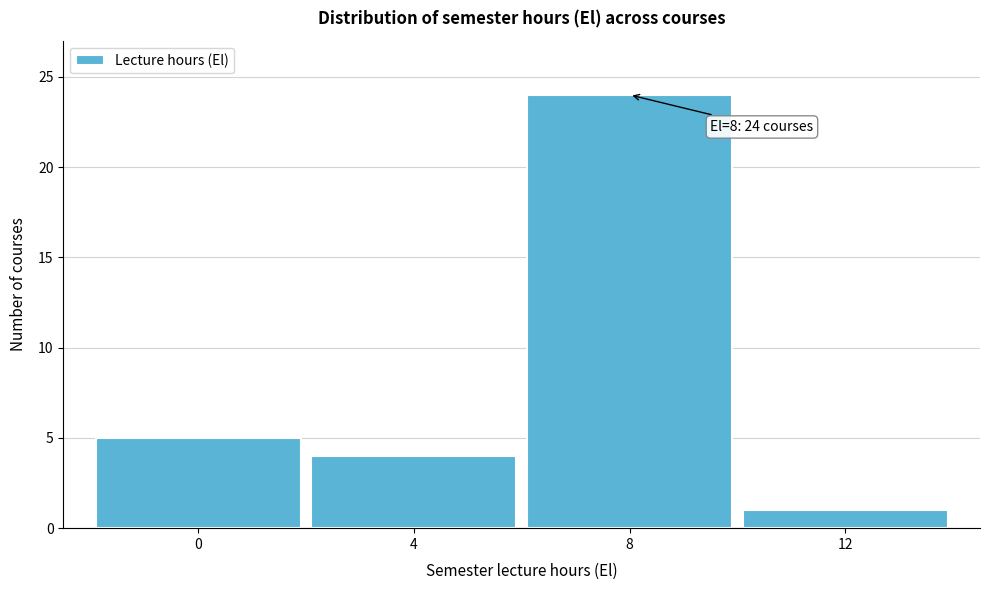

Which range on the x-axis has the tallest bar?

6 to 10